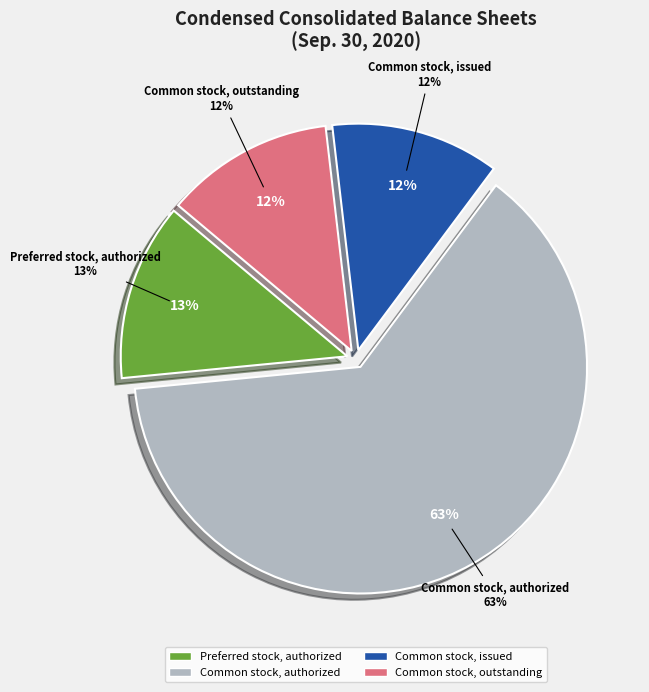

True or false: Preferred stock, authorized accounts for 25% of the total.

False